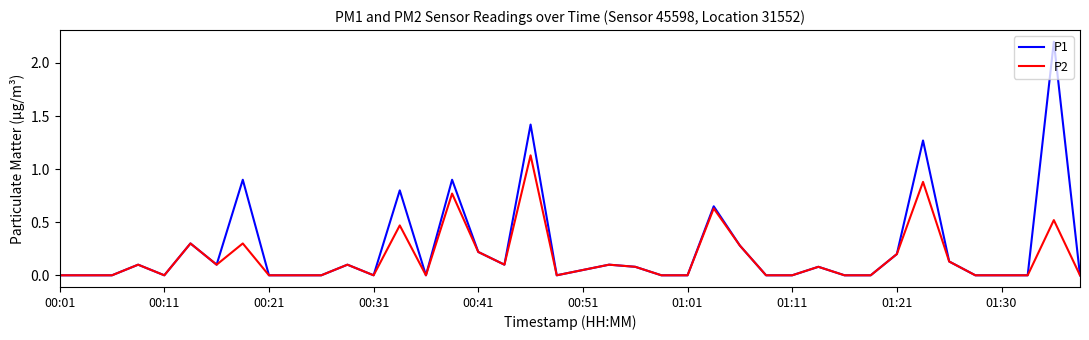

What are all the series names shown in the legend?

P1, P2